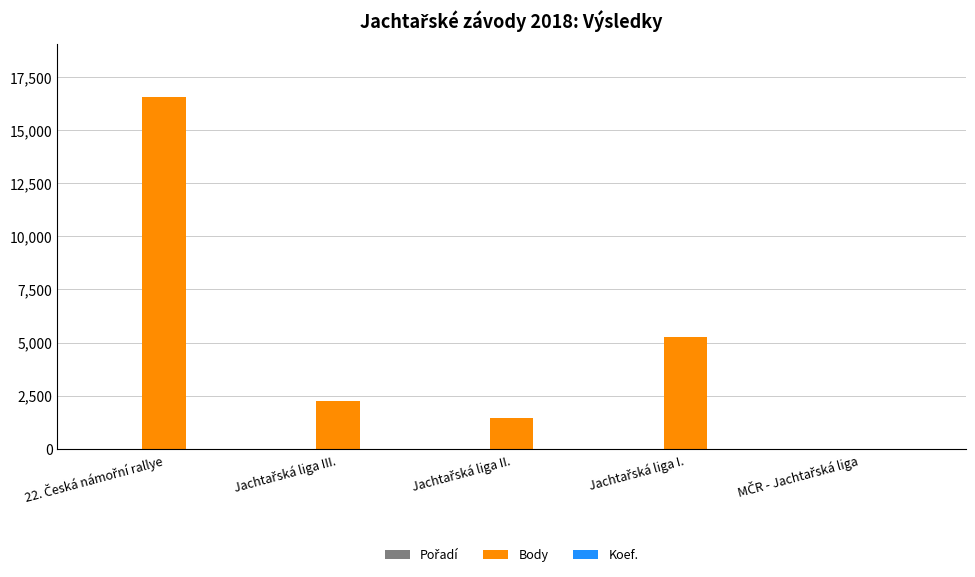

Which series has the largest total across all categories?

Body